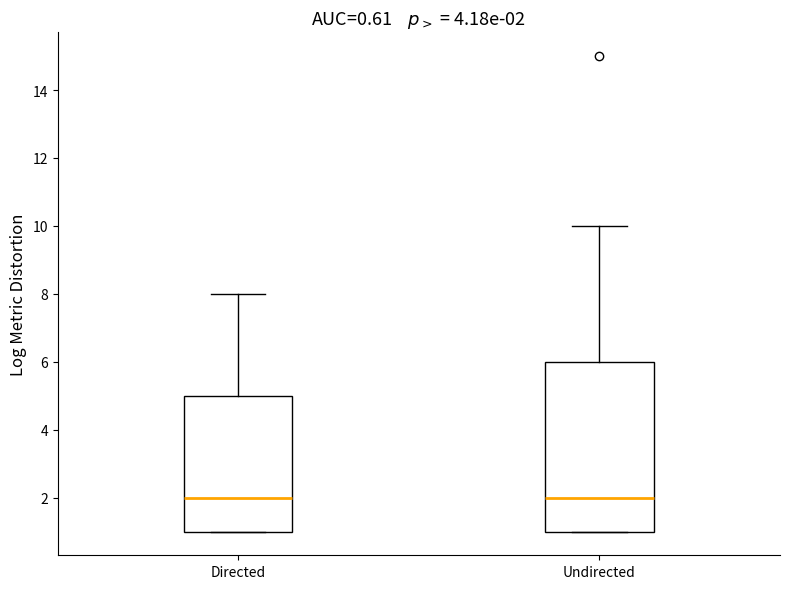

Comparing the boxes themselves (not the whiskers), which one is the tallest?

Undirected